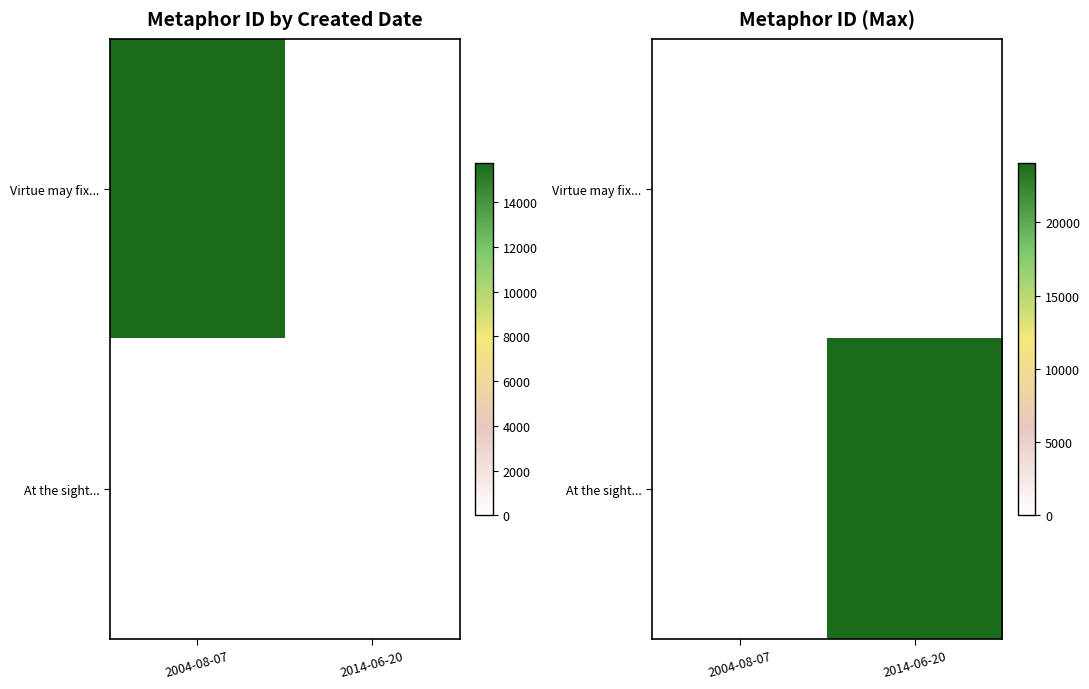

Count the At the sight... values in the range 0 to 24055.

2